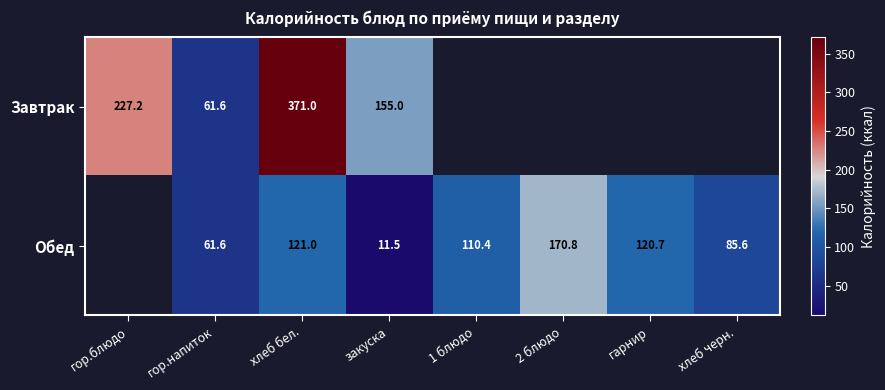

The Завтрак series shows 155.0 at закуска. True or false?

True